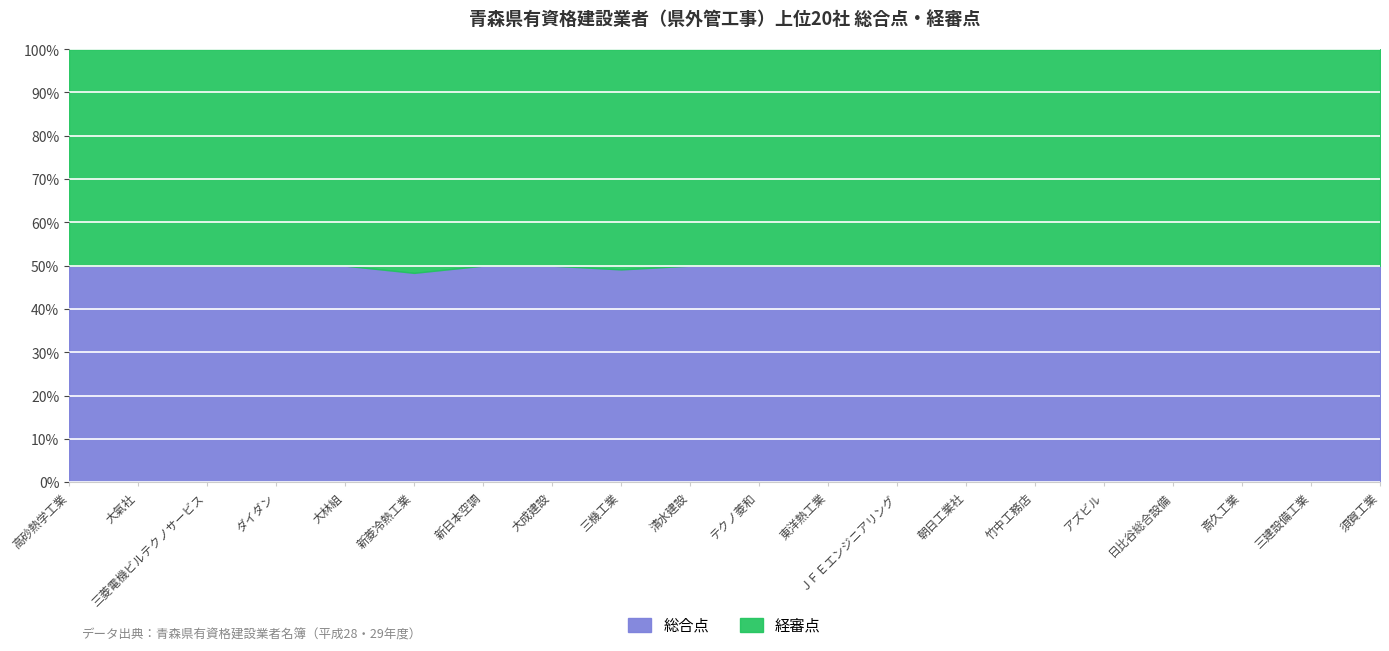

True or false: 総合点 and 経審点 cross at least once.

False